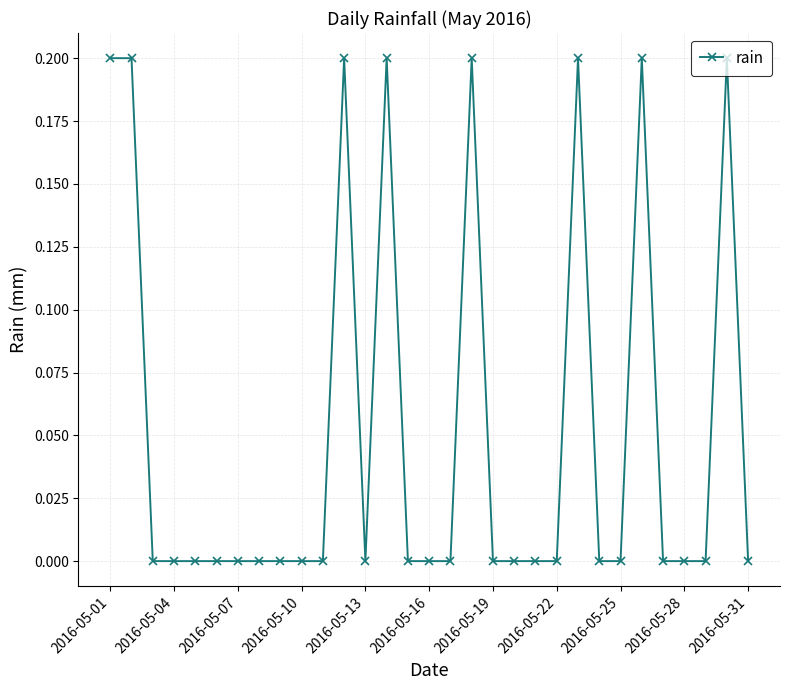

Reading left to right, what are all the values shown in this chart?

0.2	0.2	0.0	0.0	0.0	0.0	0.0	0.0	0.0	0.0	0.0	0.2	0.0	0.2	0.0	0.0	0.0	0.2	0.0	0.0	0.0	0.0	0.2	0.0	0.0	0.2	0.0	0.0	0.0	0.2	0.0